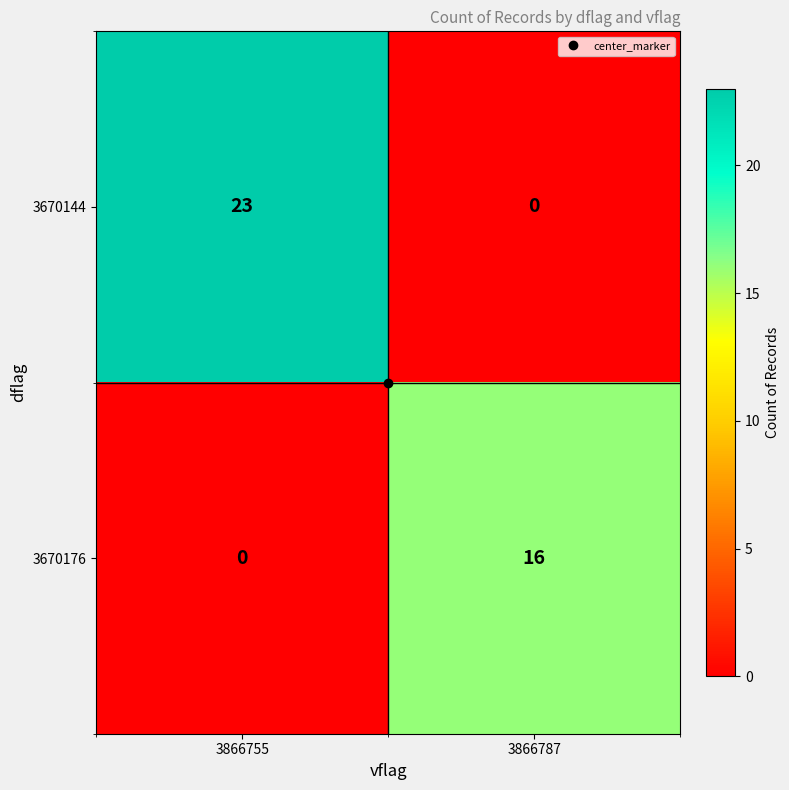

Which series has the largest total across all categories?

3670144